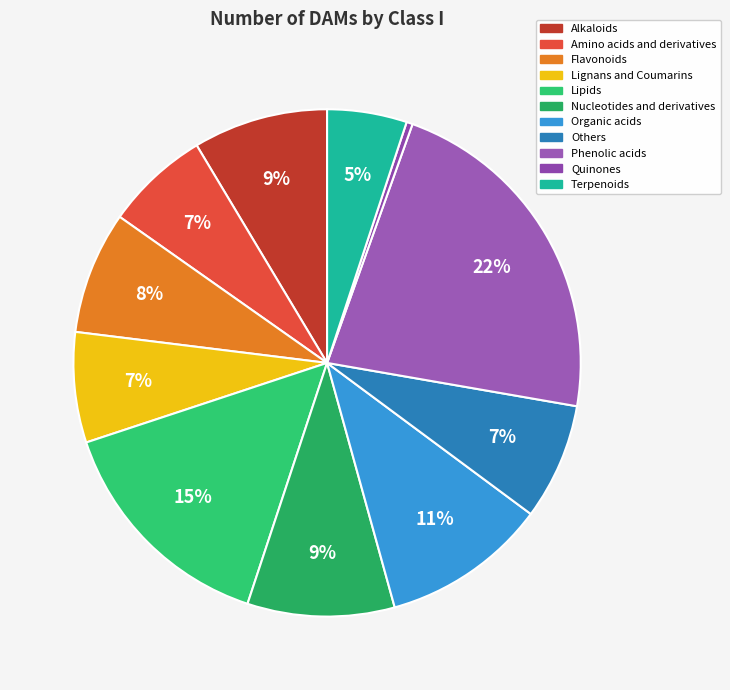

How many segments does this pie chart have?

11